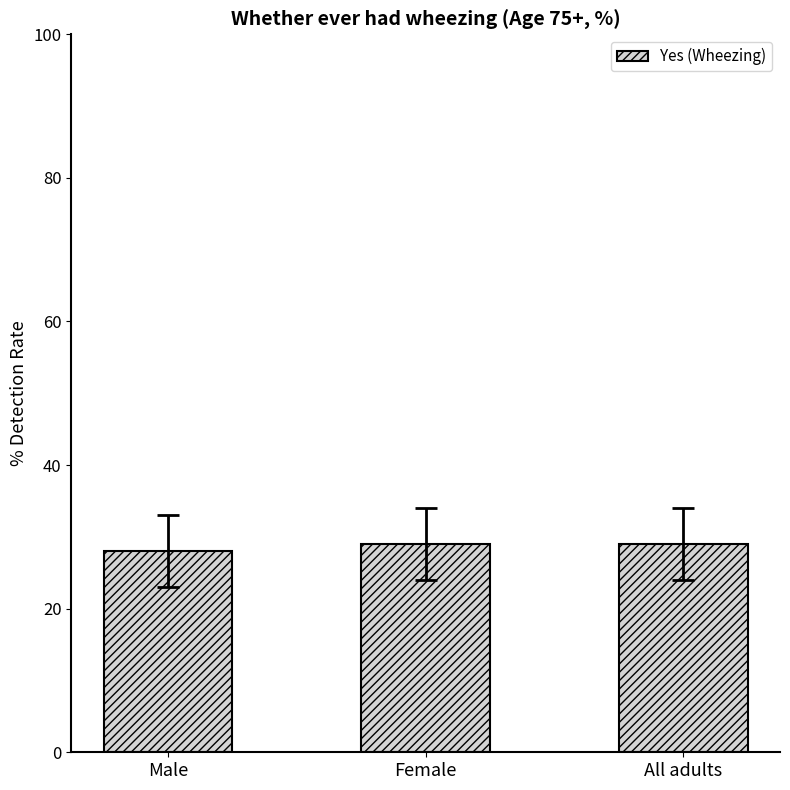

What is the label of the 2nd bar from the left?

Female